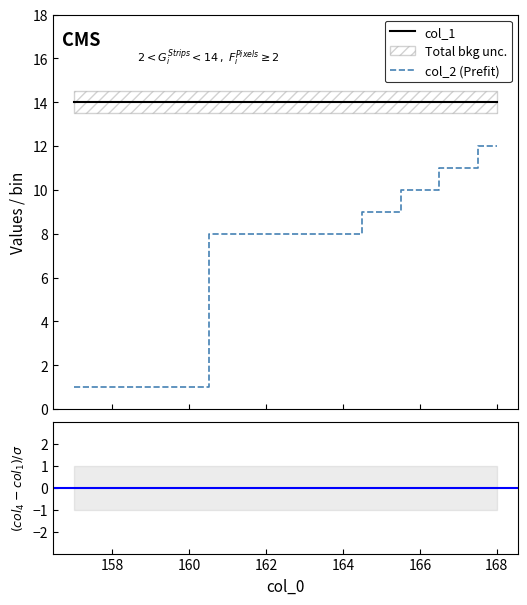

Count the number of categories in the chart.

6